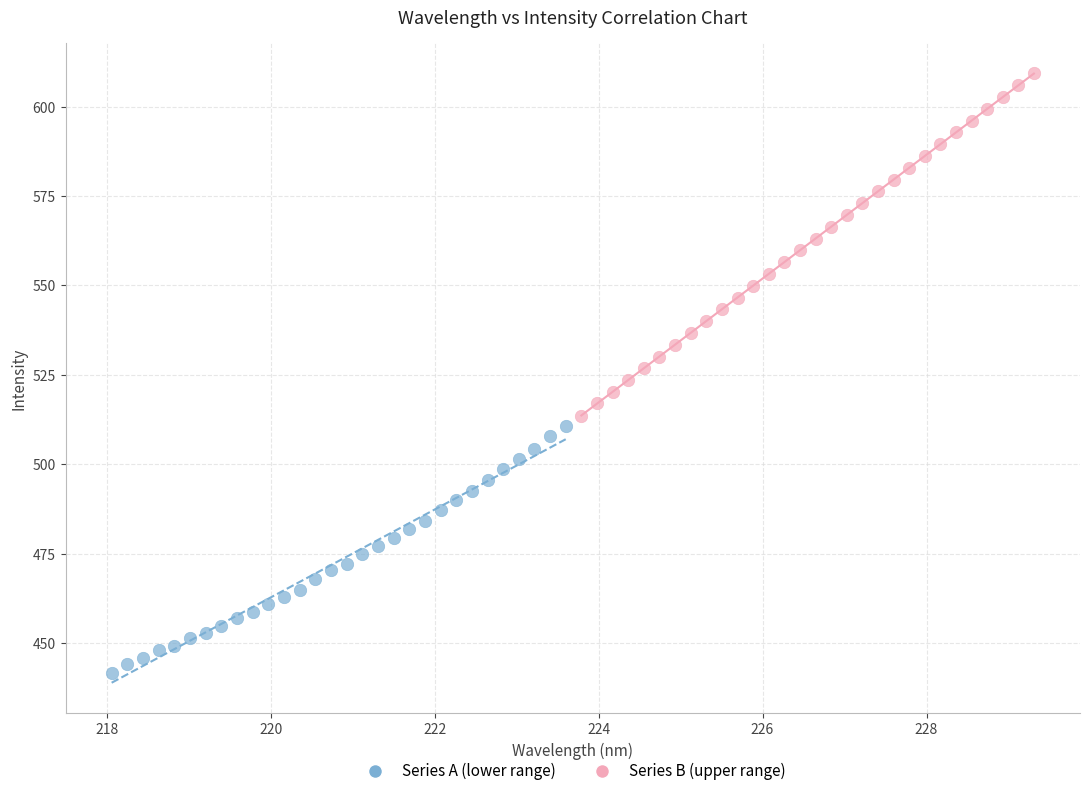

Which series has the widest spread of Y values?

Series B (upper range)